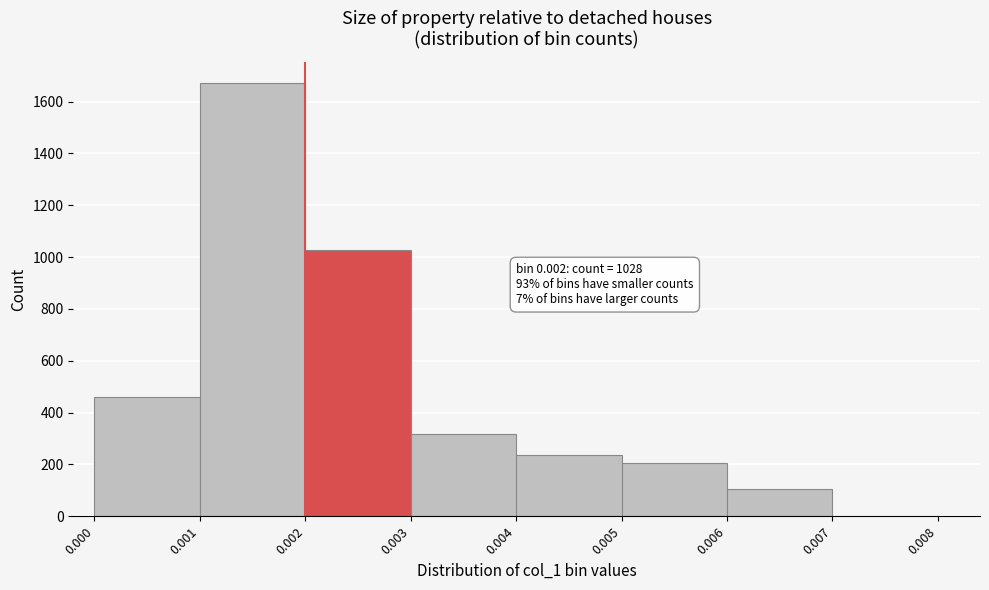

Which range on the x-axis has the tallest bar?

0.001 to 0.002